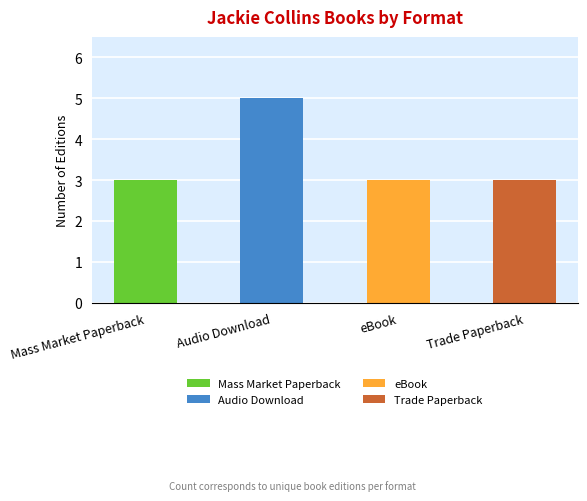

True or false: the data shows 3 at Audio Download.

False